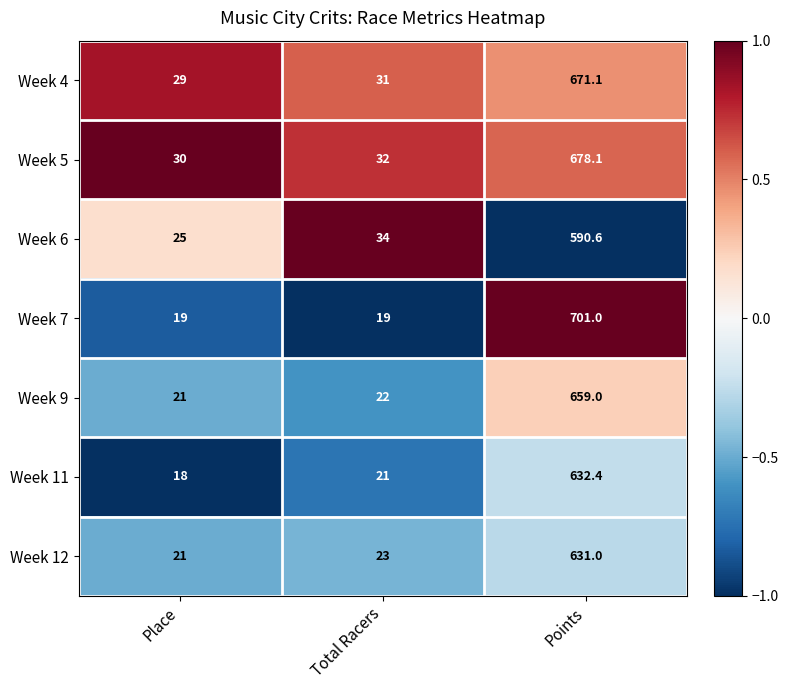

What is the difference between the Week 9 values at Total Racers and Points?

637.0